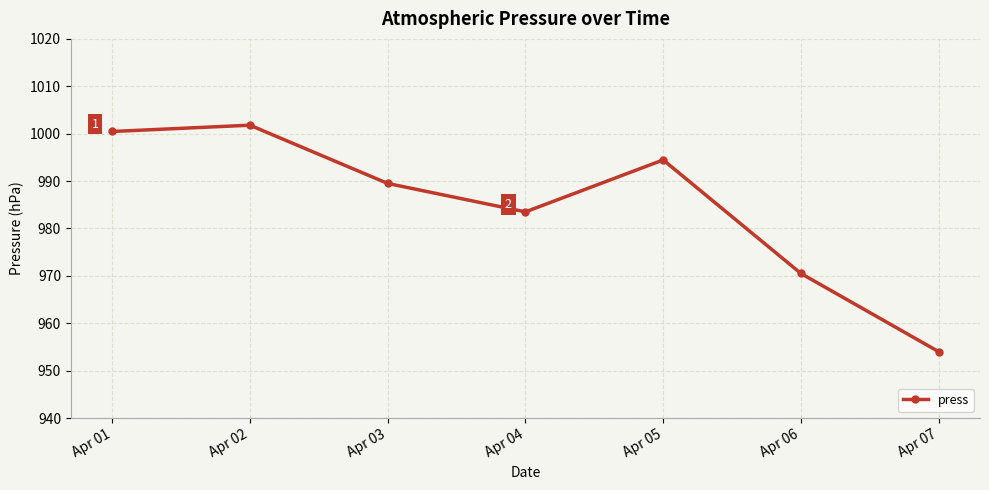

What is the minimum value shown in the chart?

954.0